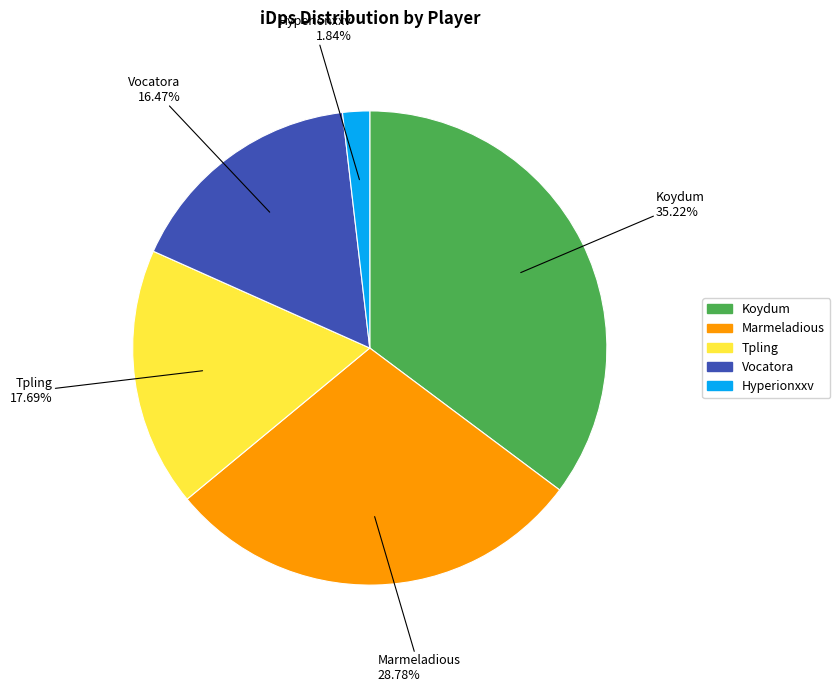

How many segments does this pie chart have?

5